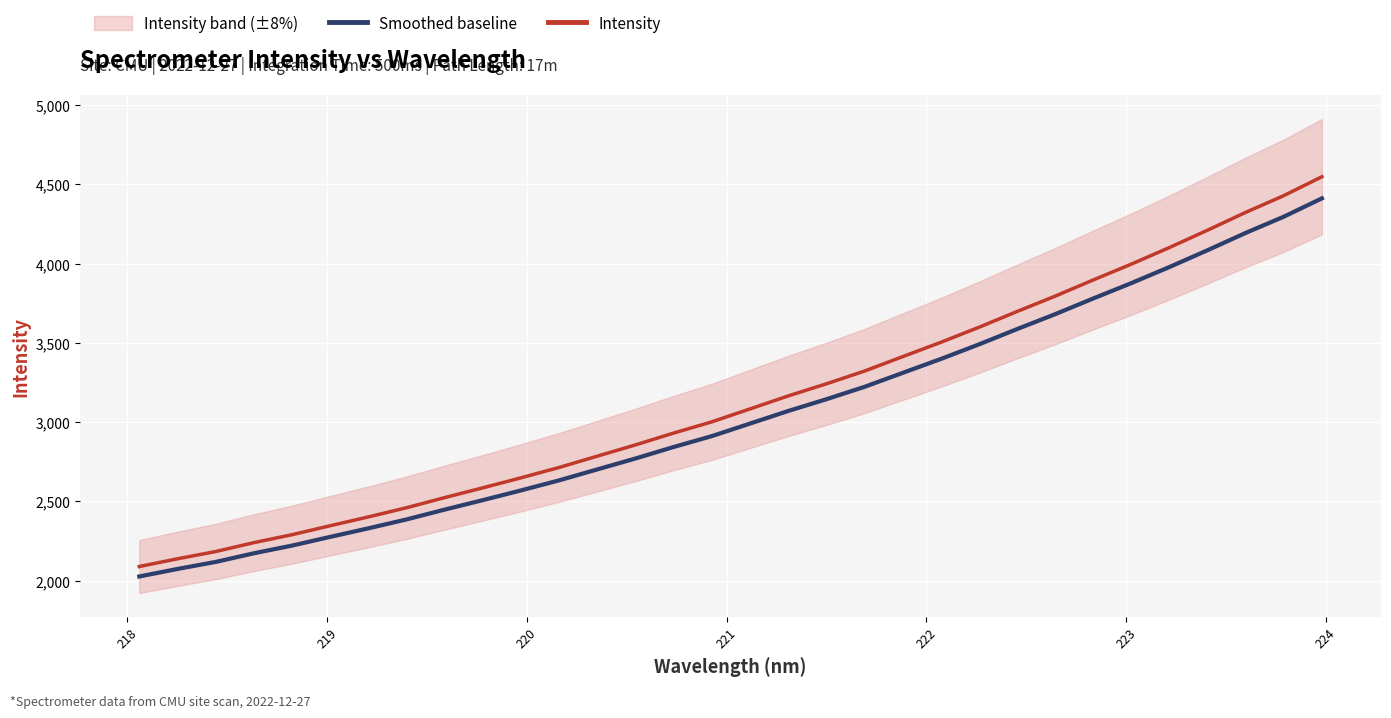

What is the highest value of the Intensity series?

4548.0